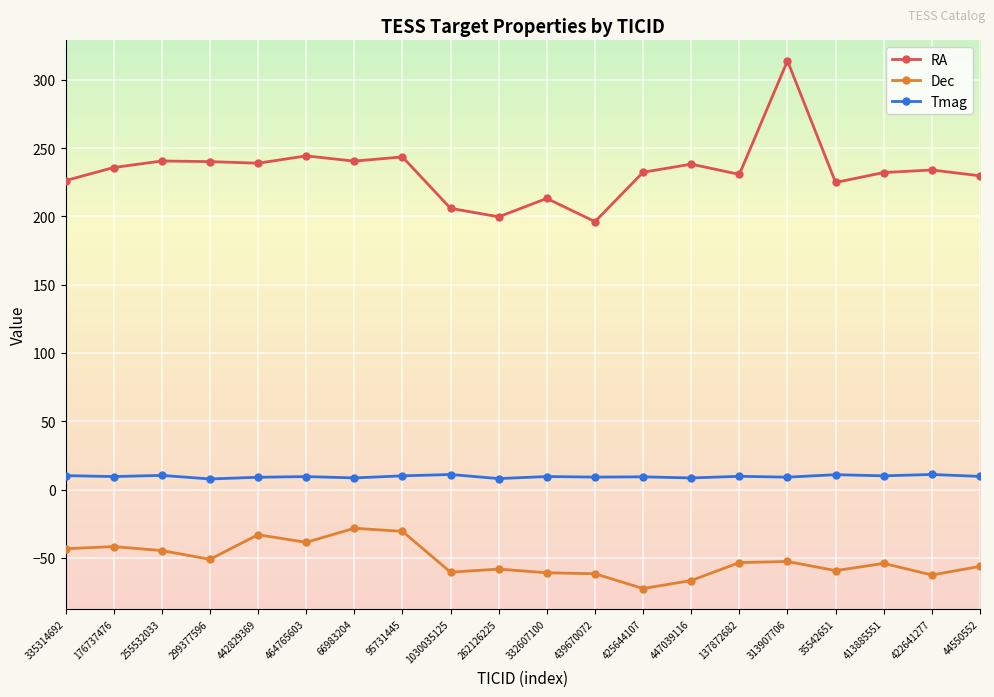

The RA series shows 80.9 at 464765603. True or false?

False